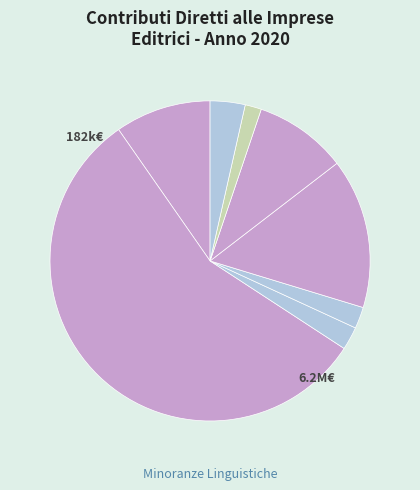

How many segments does this pie chart have?

8